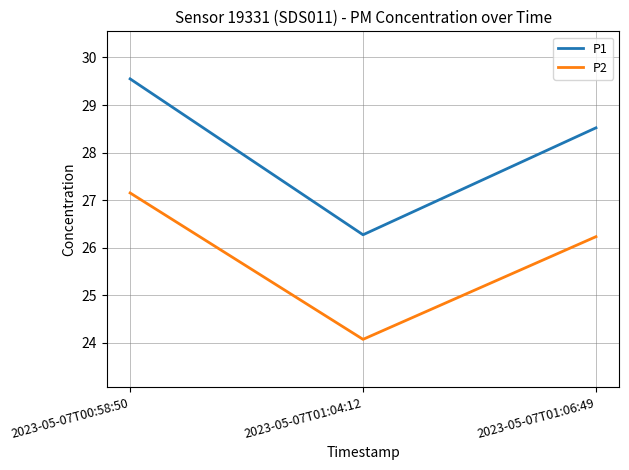

Read the P1 value at 2023-05-07T00:58:50.

29.6